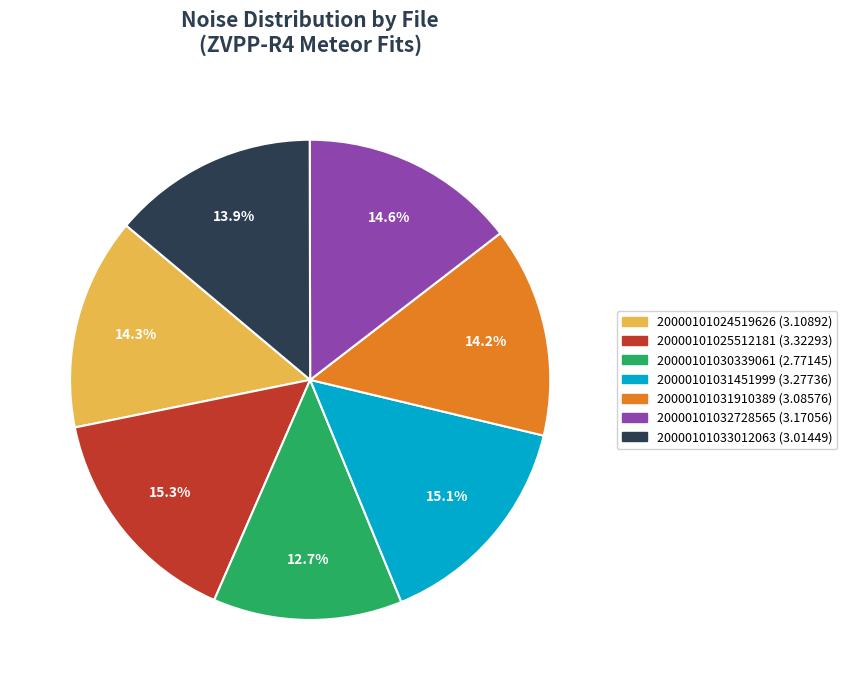

What is the smallest slice in the pie chart?

20000101030339061